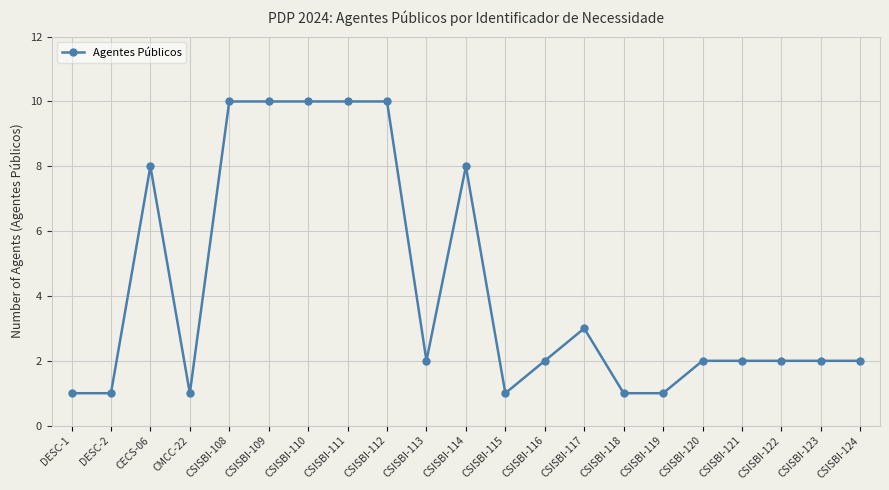

What is the difference between the second highest and minimum values?

9